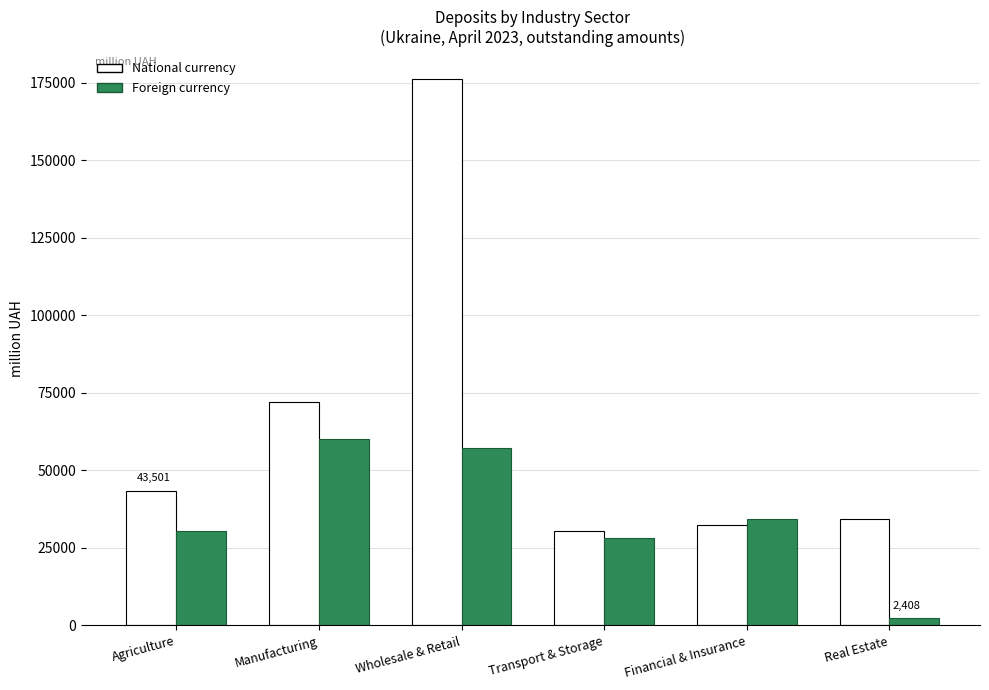

What is the label of the 4th bar from the left?

Transport & Storage